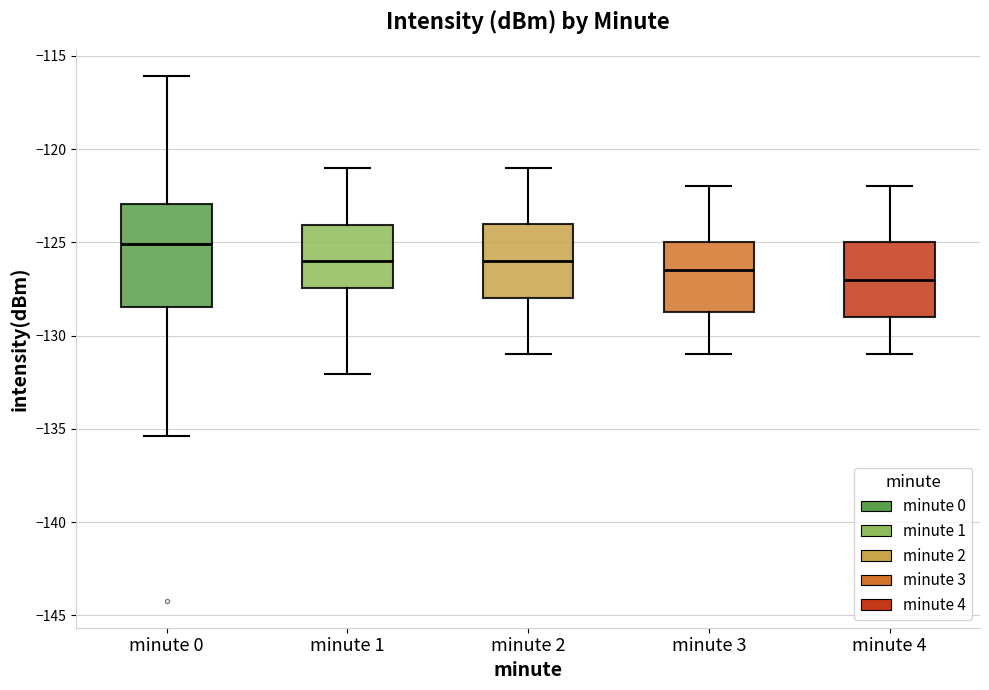

Comparing the boxes themselves (not the whiskers), which one is the tallest?

minute 0